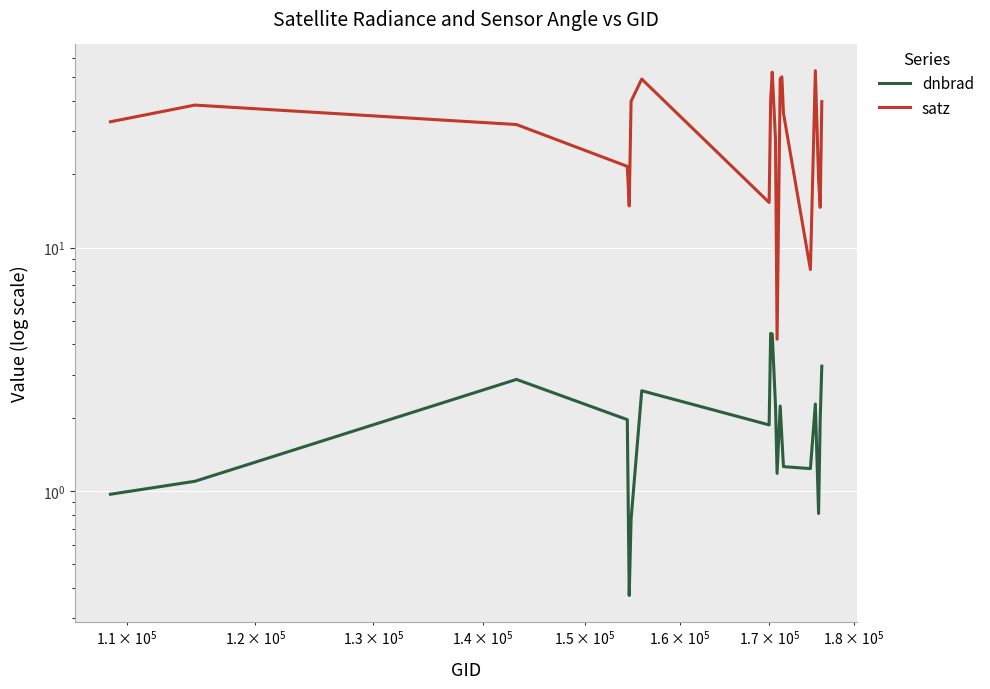

What is the sum of all satz values?

639.3